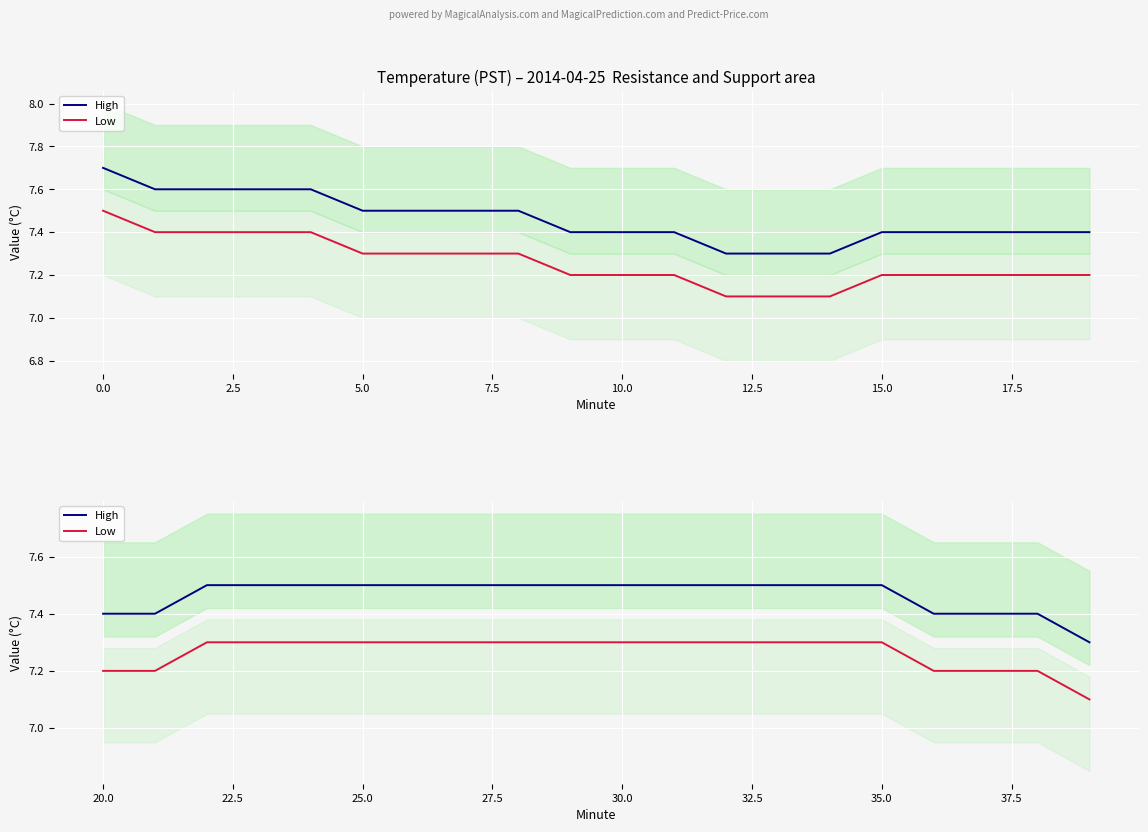

What is the difference between the maximum and second lowest values in the Low series?

0.1